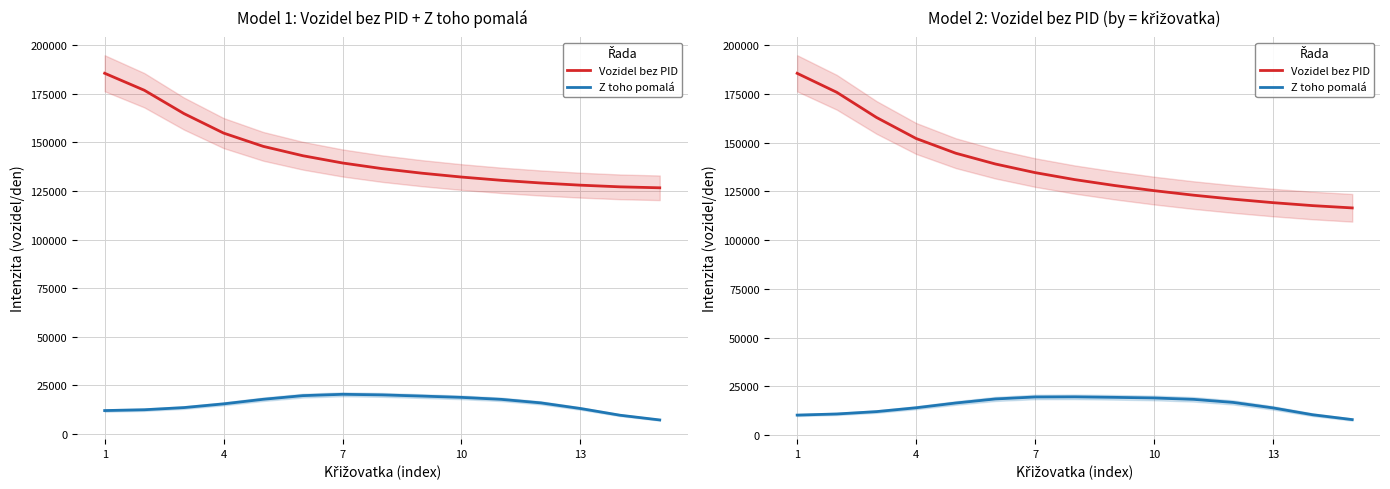

At which category does Z toho pomalá reach its first local peak?

7